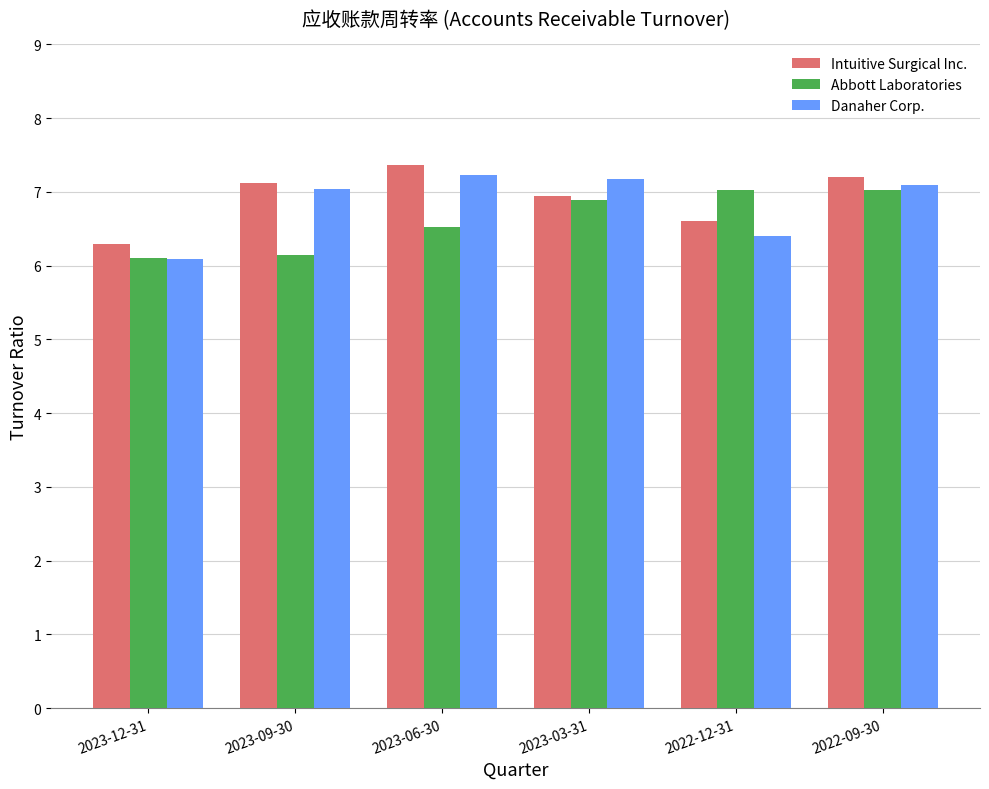

Reading left to right, transcribe all the data shown in this chart.

Intuitive Surgical Inc.: 2023-12-31=6.3	2023-09-30=7.1	2023-06-30=7.4	2023-03-31=7.0	2022-12-31=6.6	2022-09-30=7.2
Abbott Laboratories: 2023-12-31=6.1	2023-09-30=6.2	2023-06-30=6.5	2023-03-31=6.9	2022-12-31=7.0	2022-09-30=7.0
Danaher Corp.: 2023-12-31=6.1	2023-09-30=7.0	2023-06-30=7.2	2023-03-31=7.2	2022-12-31=6.4	2022-09-30=7.1